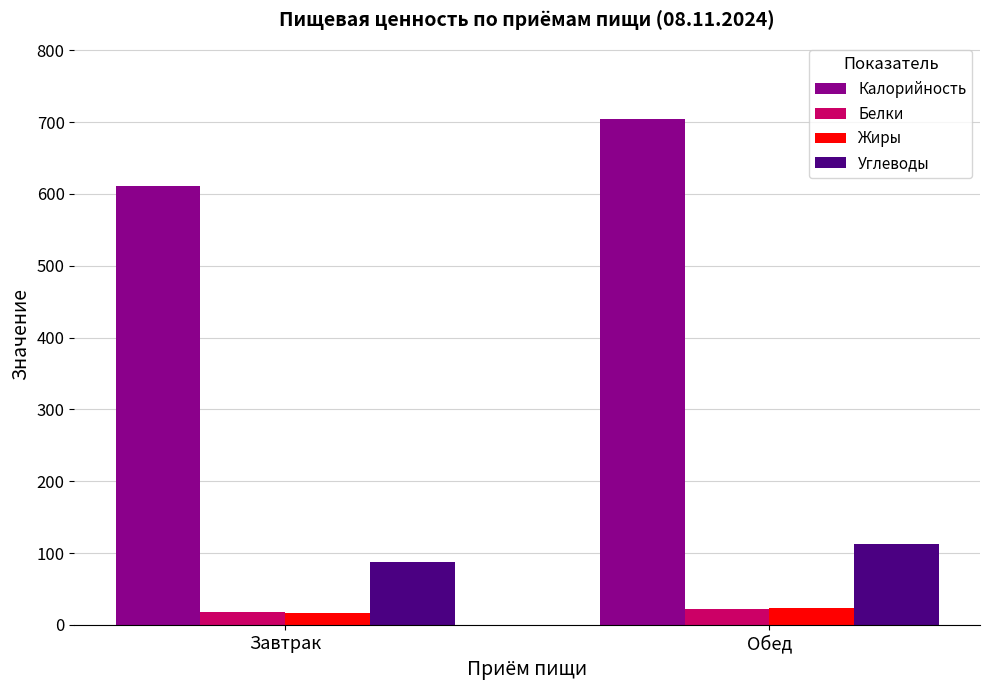

What is the spread (max minus min) of values at Завтрак?

595